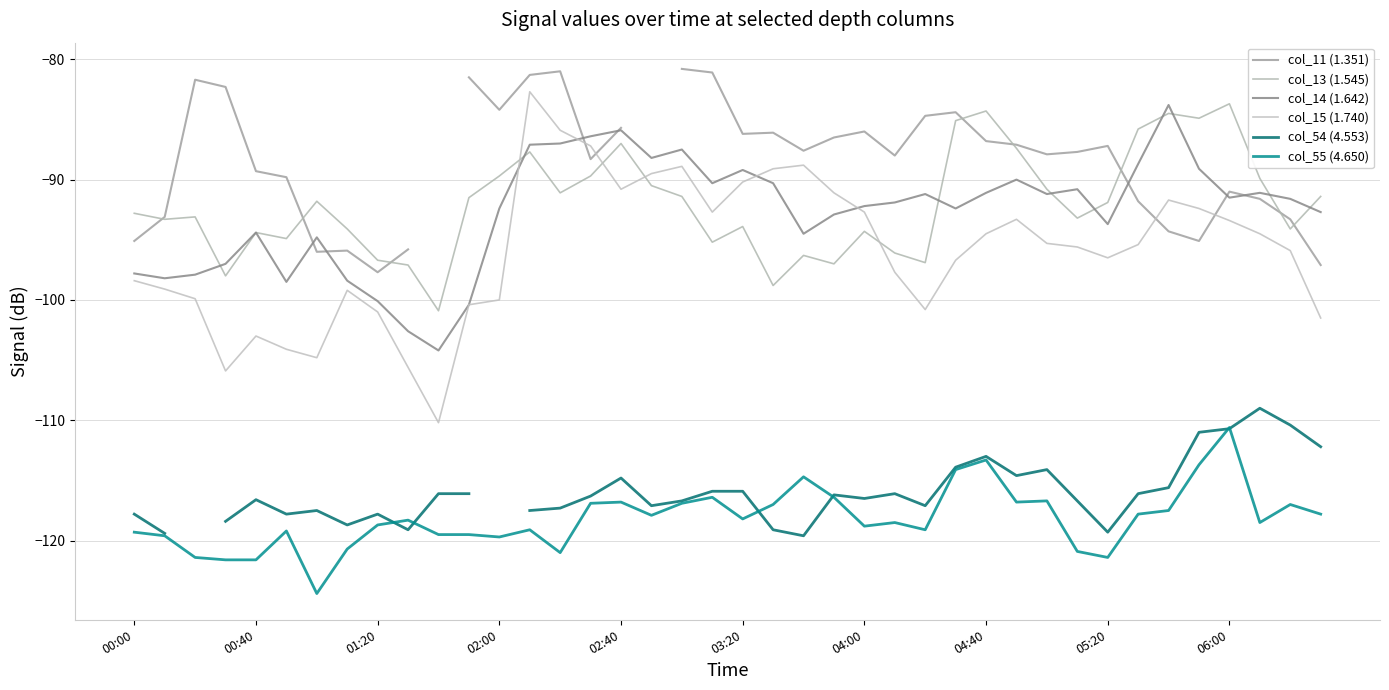

How many interior local valleys does the col_55 (4.650) series have?

10